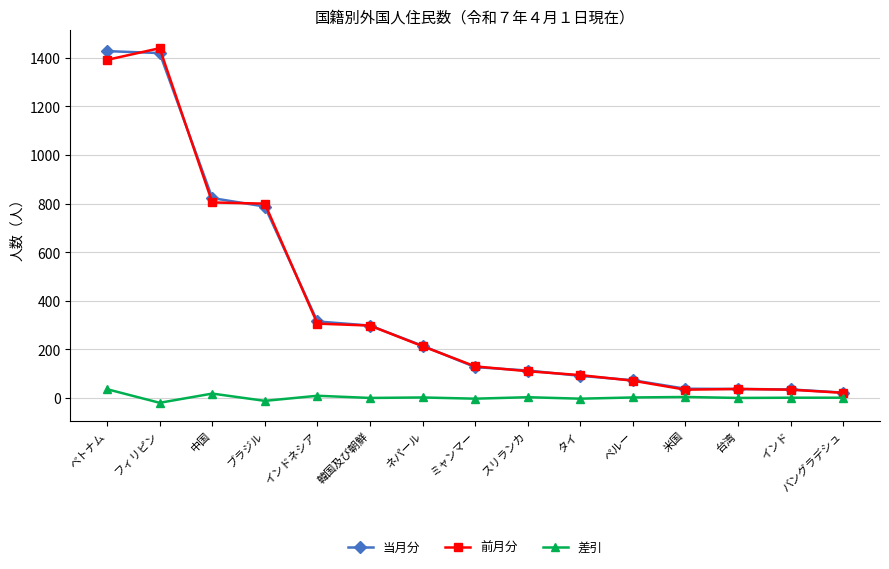

True or false: 差引 has more than 1 interior local peaks.

True